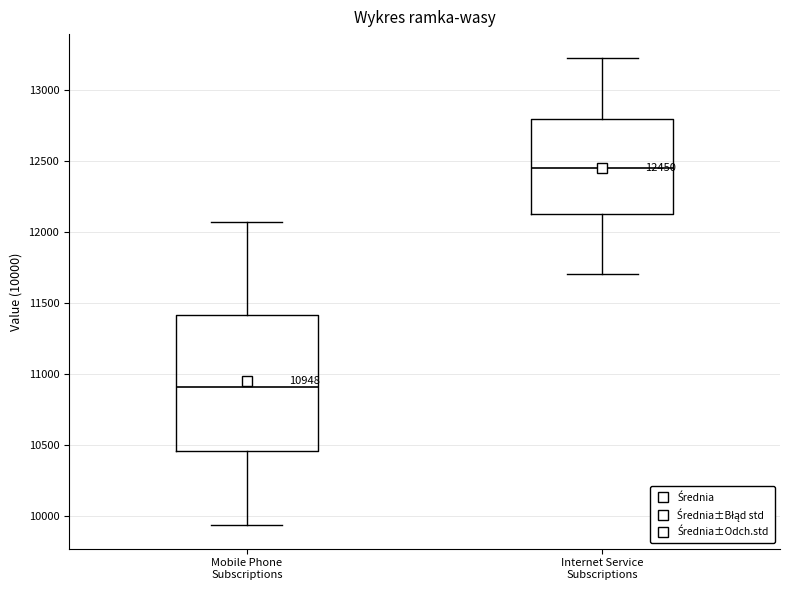

Which box is the tallest, from its lower edge to its upper edge?

Mobile Phone Subscriptions